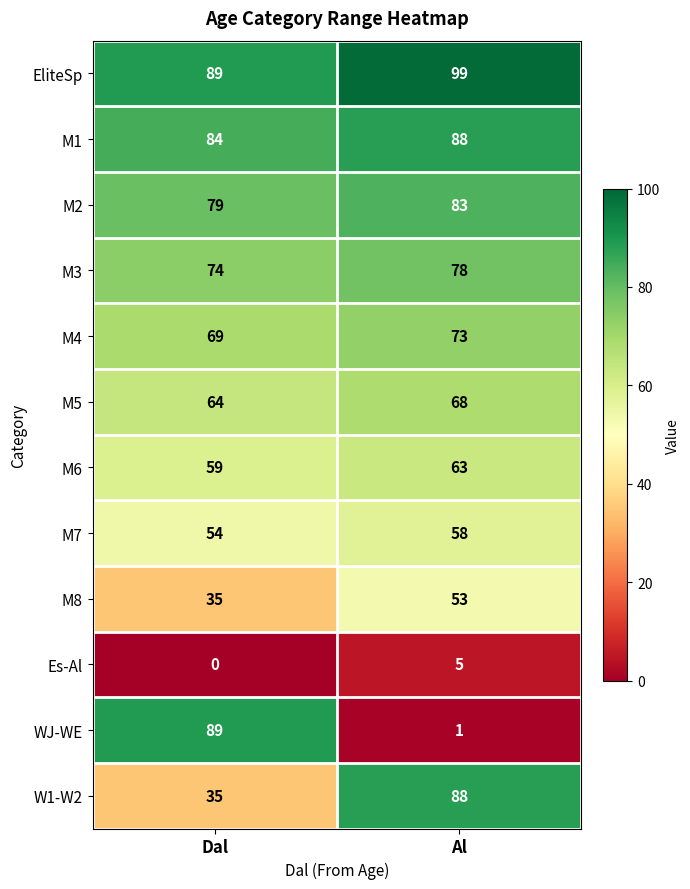

What is the difference between the M5 values at Al and Dal?

4